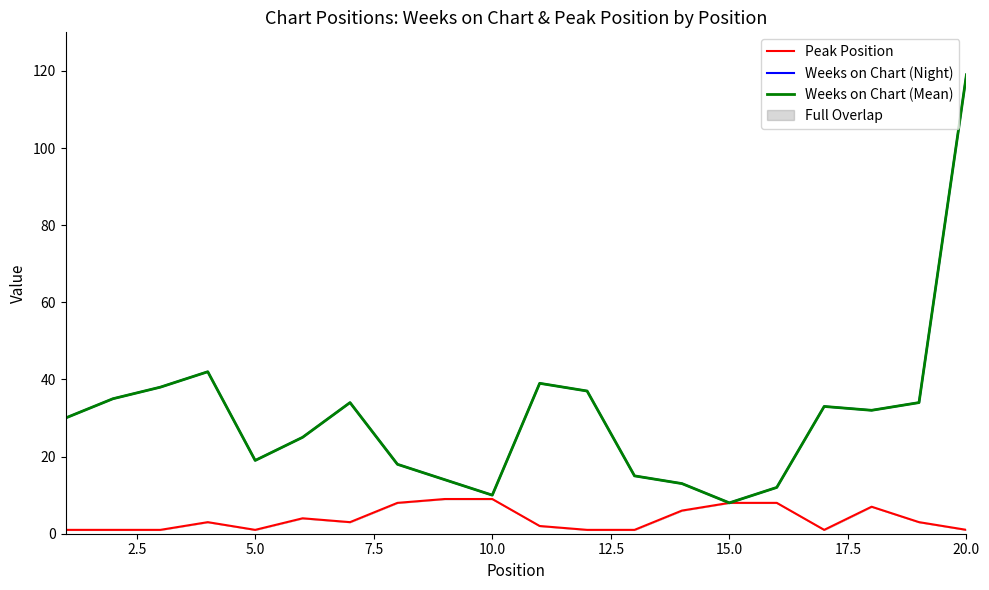

True or false: Weeks on Chart (Night) has more than 2 interior local peaks.

True